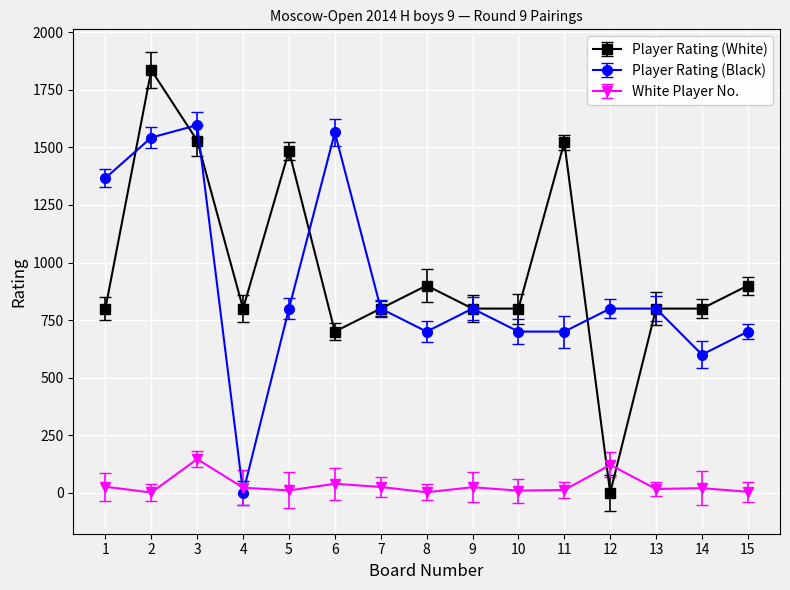

Which series has the widest spread of values?

Player Rating (White)